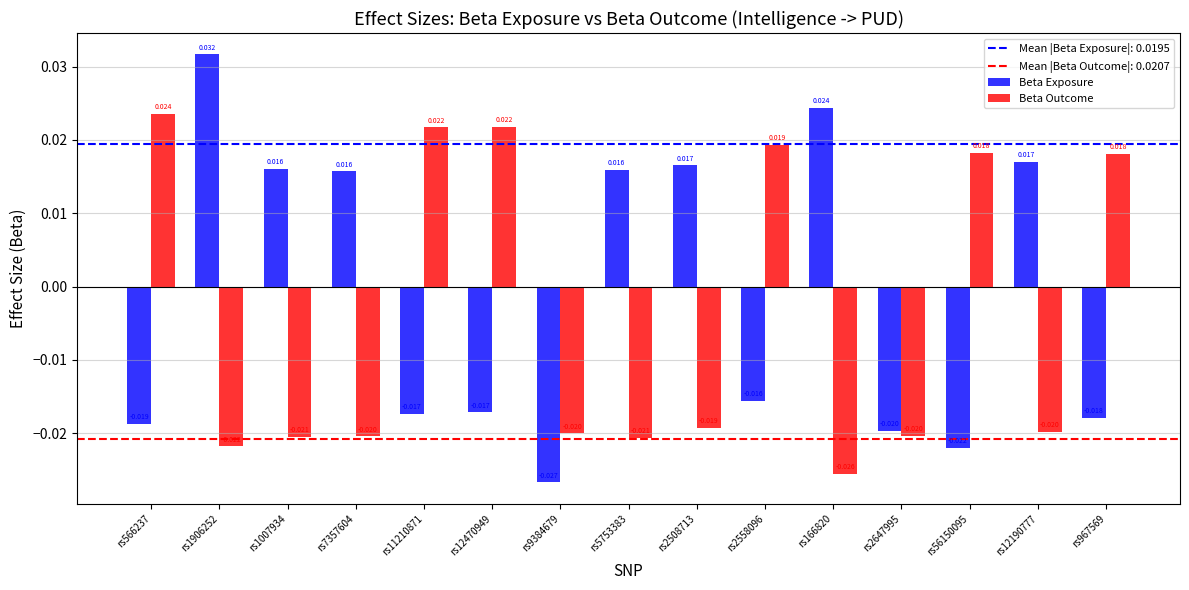

At which category is the sum across all series the highest?

rs1906252